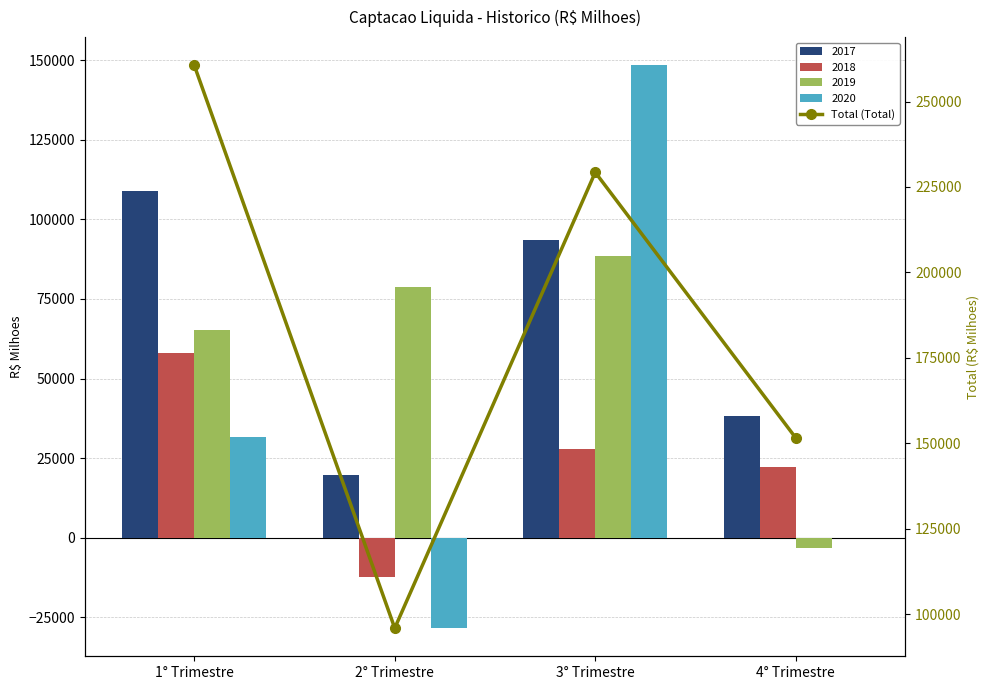

Rank the categories by value from lowest to highest.

2° Trimestre, 4° Trimestre, 3° Trimestre, 1° Trimestre